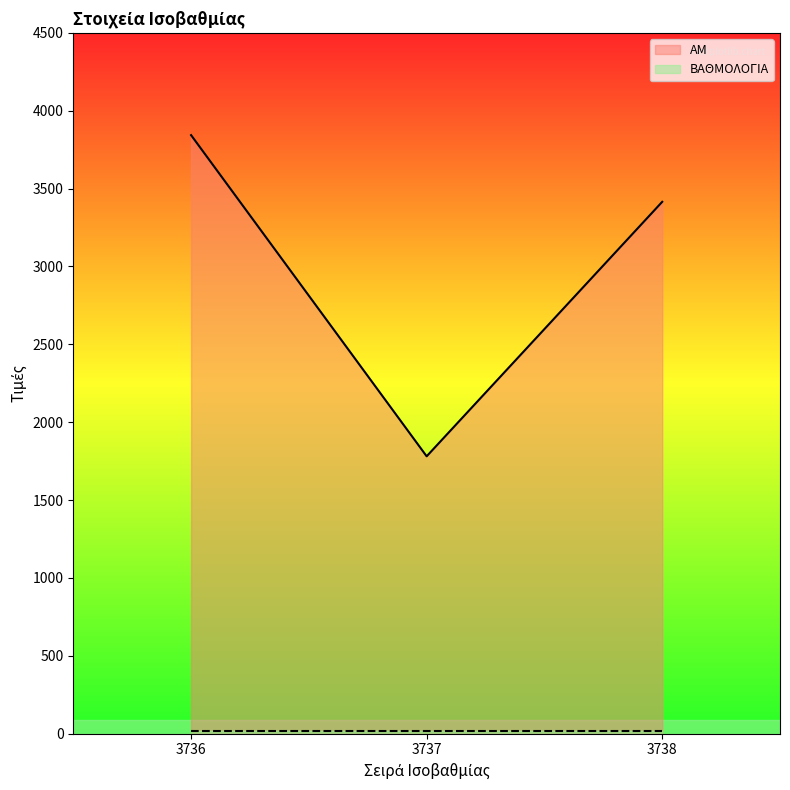

How many values are between 1781 and 3843?

3